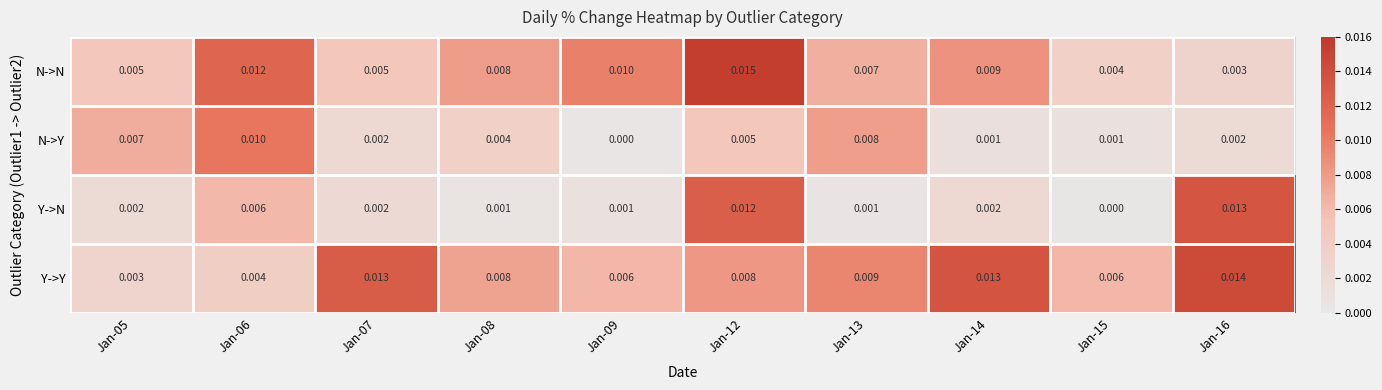

Which series has the largest total across all categories?

Y->Y